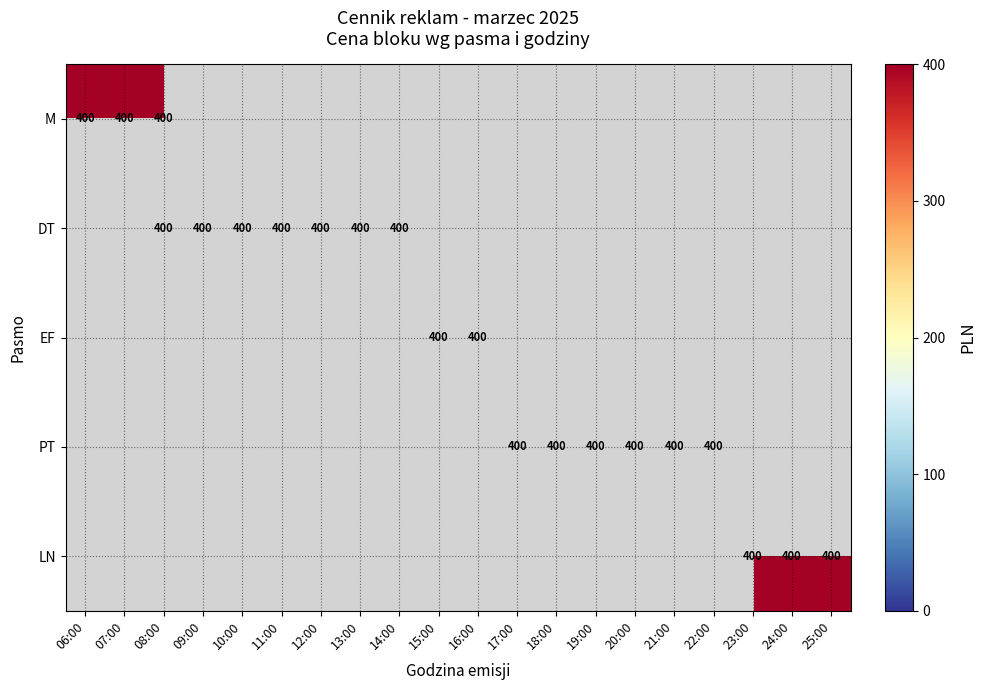

The M series shows 142 at 06:00. True or false?

False